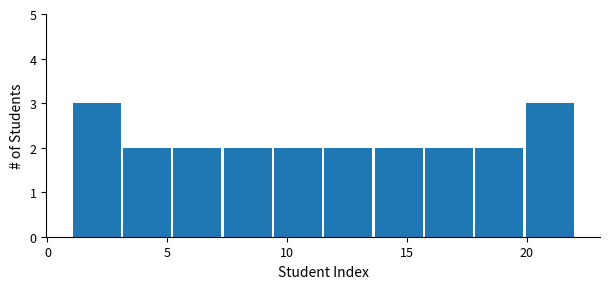

Reading left to right, transcribe this chart: for each bar, give the range it covers on the x-axis and its height. Neither the bar edges nor the heights are printed on the chart, so give them approximately, as read against the axes.

1.0 to 3.1: 3
3.1 to 5.2: 2
5.2 to 7.3: 2
7.3 to 9.4: 2
9.4 to 11.5: 2
11.5 to 13.6: 2
13.6 to 15.7: 2
15.7 to 17.8: 2
17.8 to 19.9: 2
19.9 to 22.0: 3